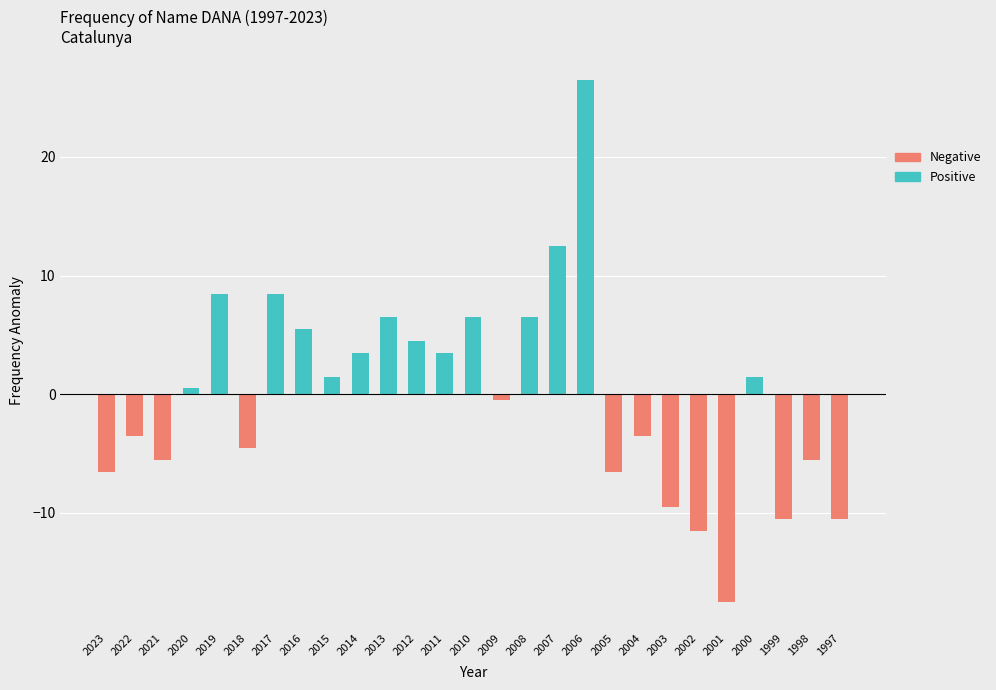

List the labels in order of Negative value, smallest first.

2001, 2002, 1999, 1997, 2003, 2023, 2005, 2021, 1998, 2018, 2022, 2004, 2009, 2020, 2019, 2017, 2016, 2015, 2014, 2013, 2012, 2011, 2010, 2008, 2007, 2006, 2000